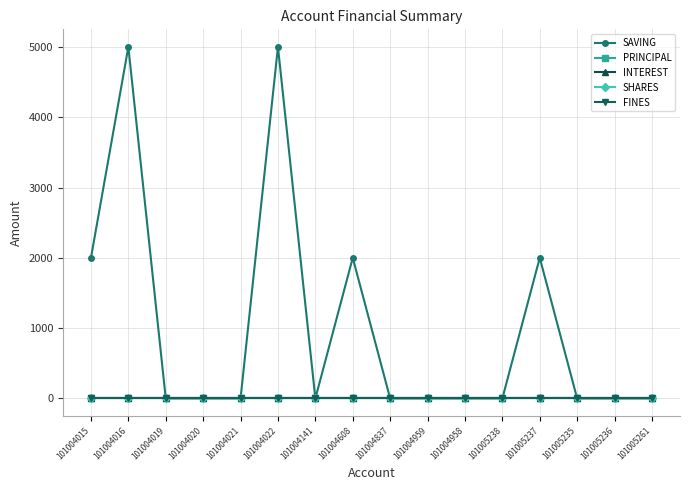

At 101004141, list the series in order from largest to smallest.

SAVING, PRINCIPAL, INTEREST, SHARES, FINES